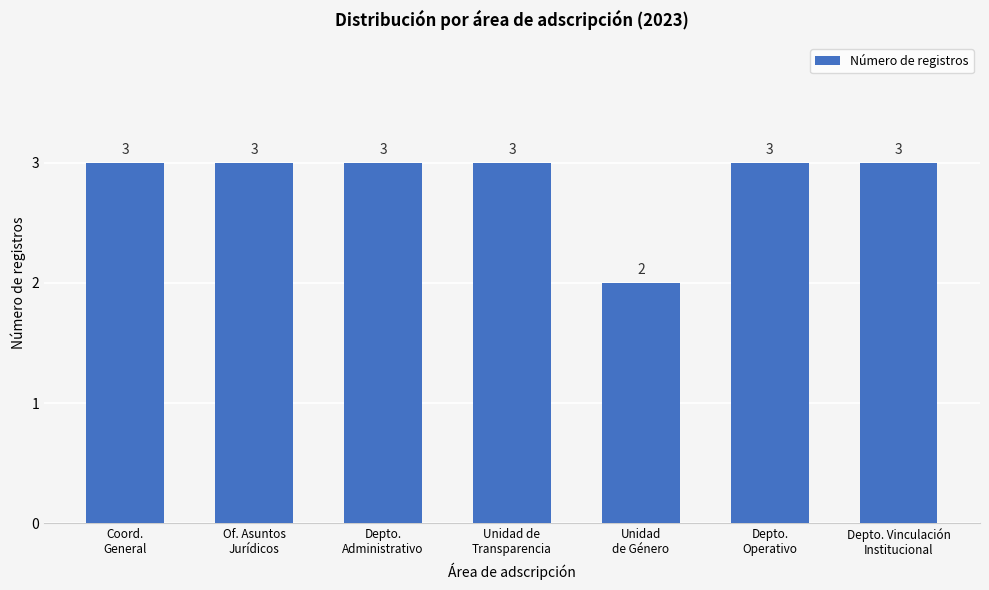

True or false: the data shows 5 at Depto. Vinculación
Institucional.

False